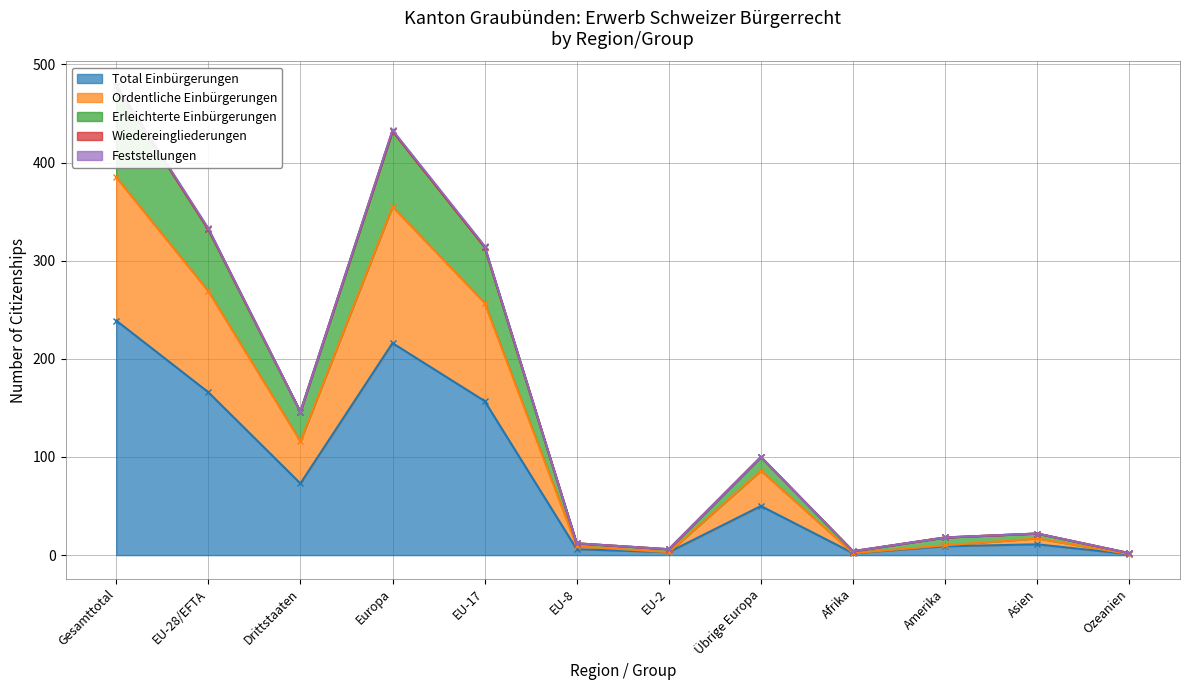

Does the chart display data point markers on the line(s)?

Yes